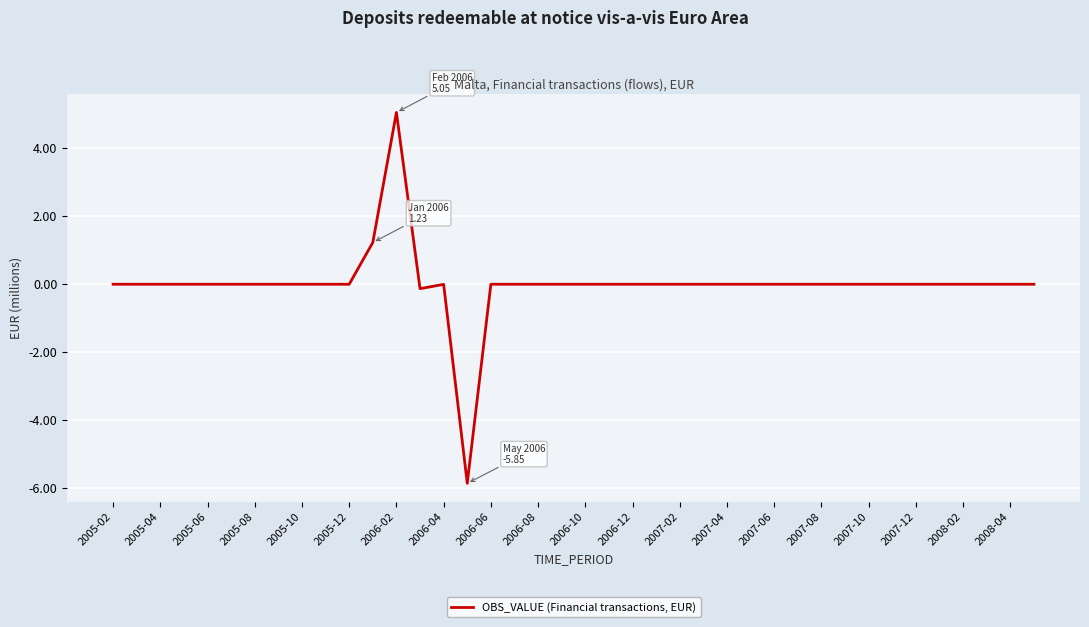

What is the maximum value shown in the chart?

5.1